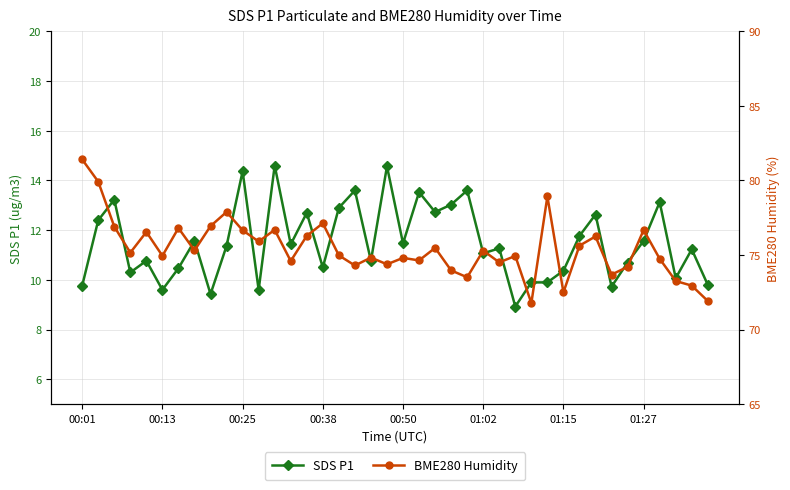

How many data points in BME280 Humidity are less than 75?

20